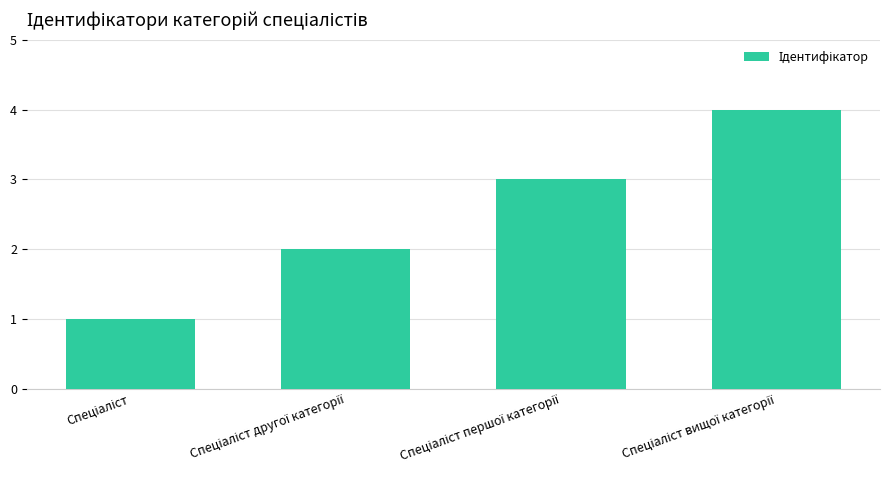

What is the greatest value displayed?

4